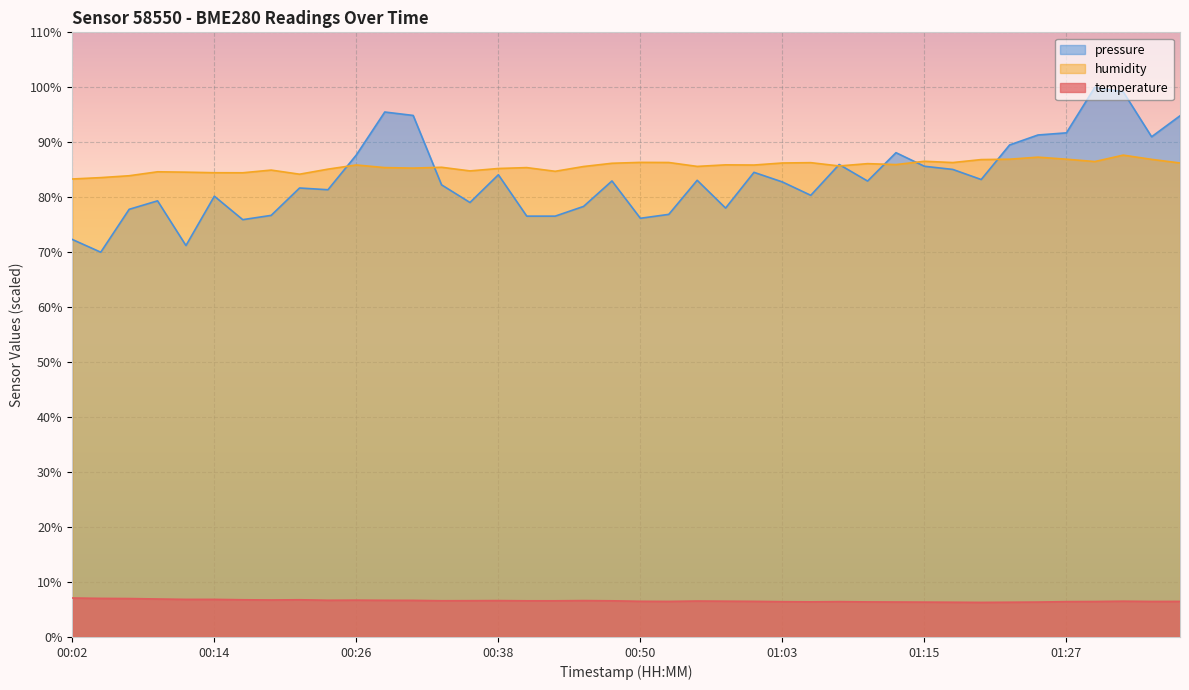

Which series changed the most between 00:26 and 00:58?

pressure